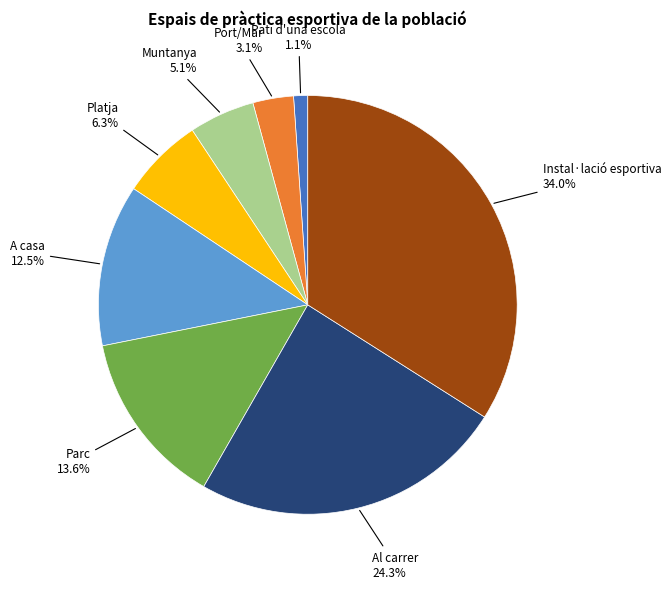

Is the sum of Port/Mar and Instal·lació esportiva greater than half?

No